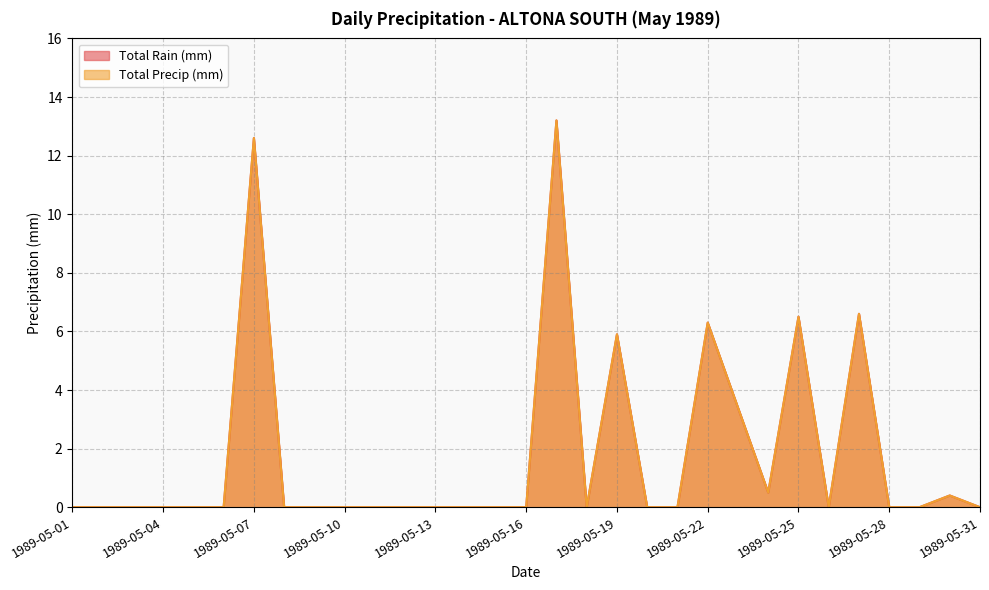

How many values in Total Precip (mm) are above zero?

9